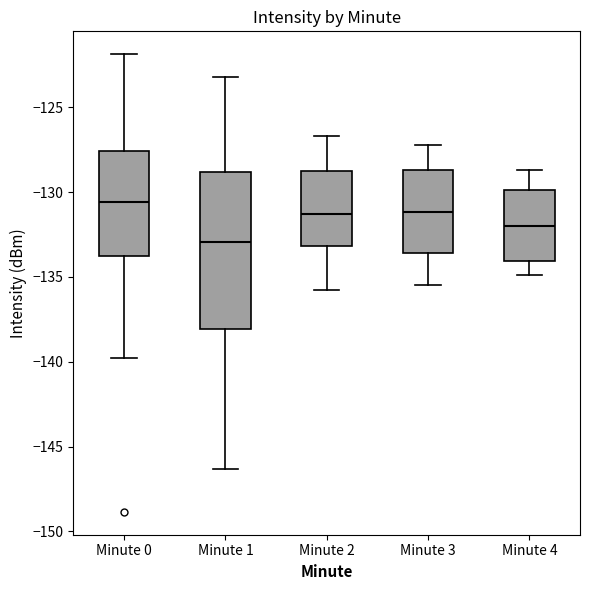

Which box's median line is the highest?

Minute 0